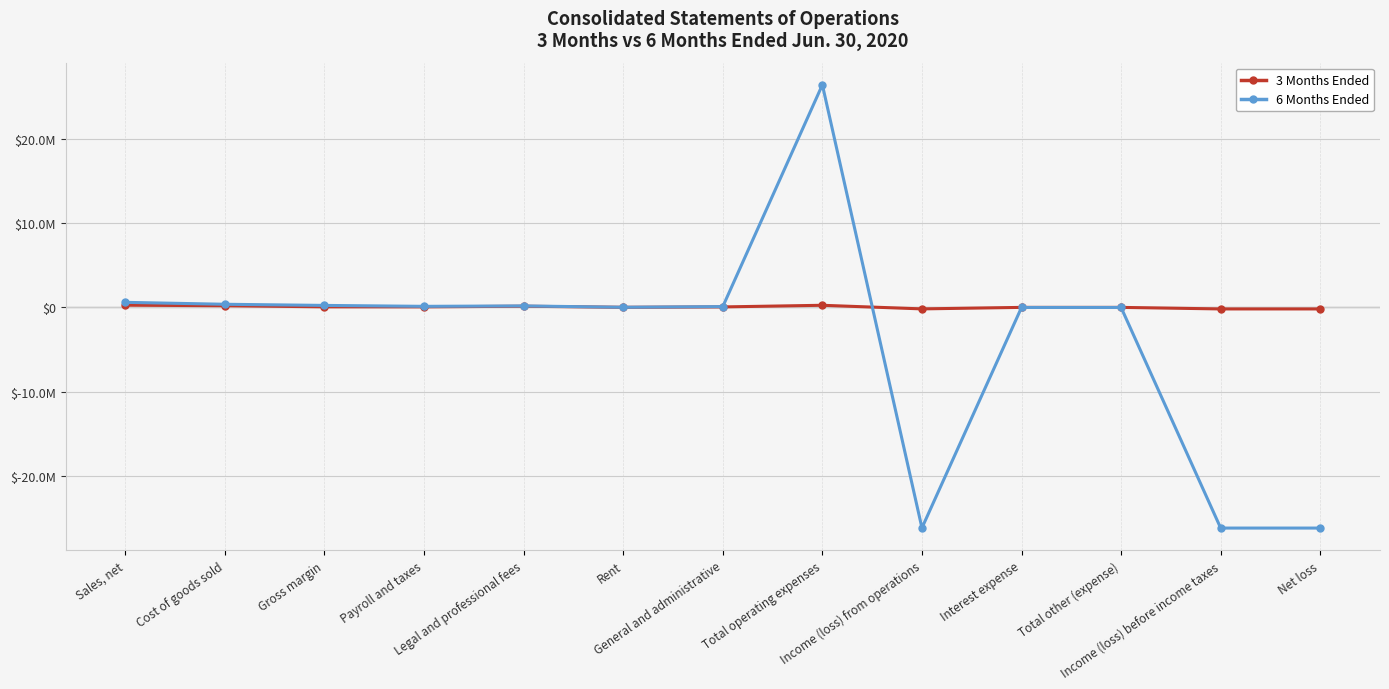

What is the spread (max minus min) of values at Income (loss) before income taxes?

26001782